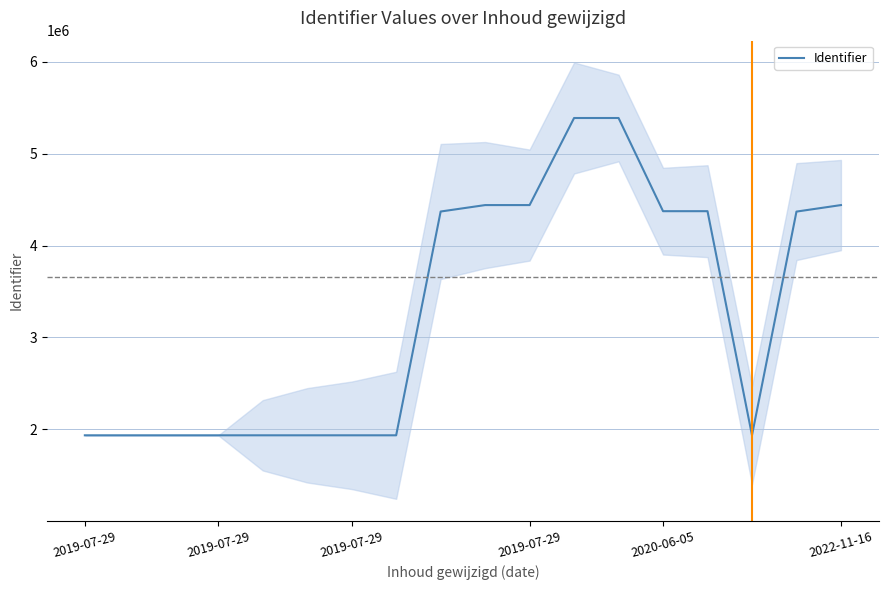

What is the average value?

3277295